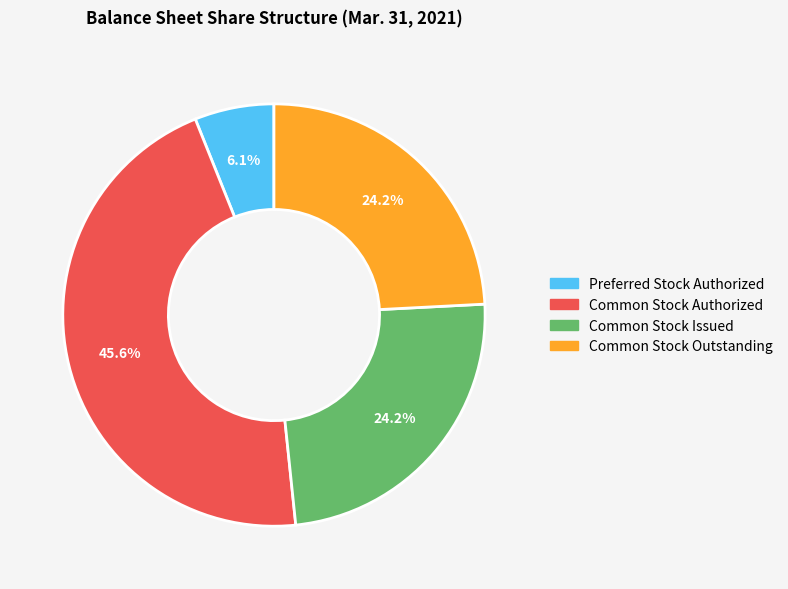

To the nearest percent, what is the average slice percentage?

25%